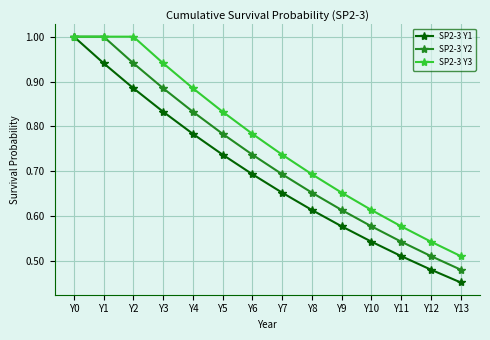

What is the value of the SP2-3 Y3 point at the 3rd from the left?

1.0